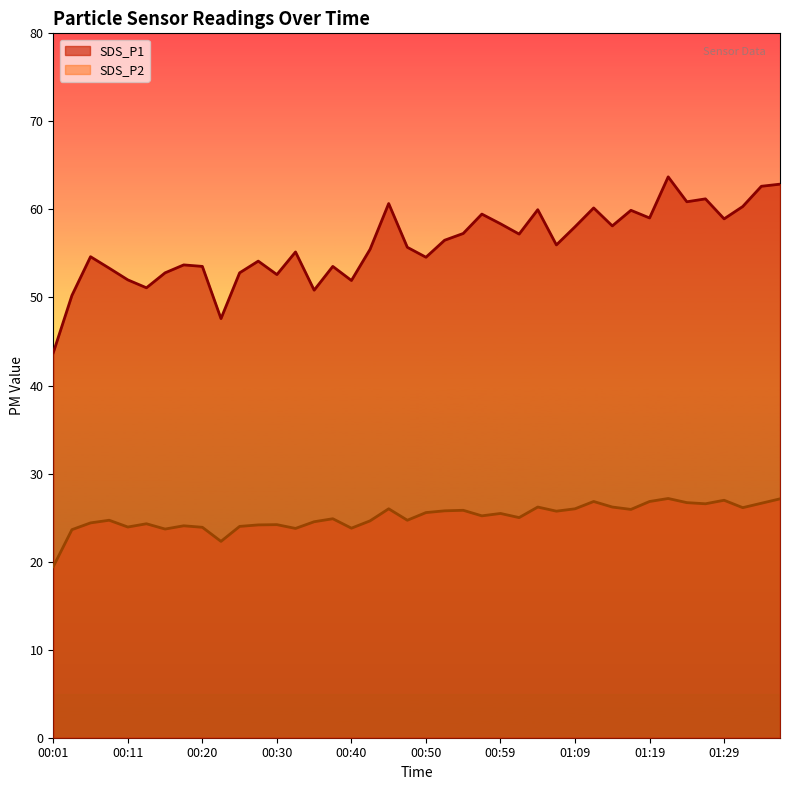

What is the label of the 17th point from the left?

00:40